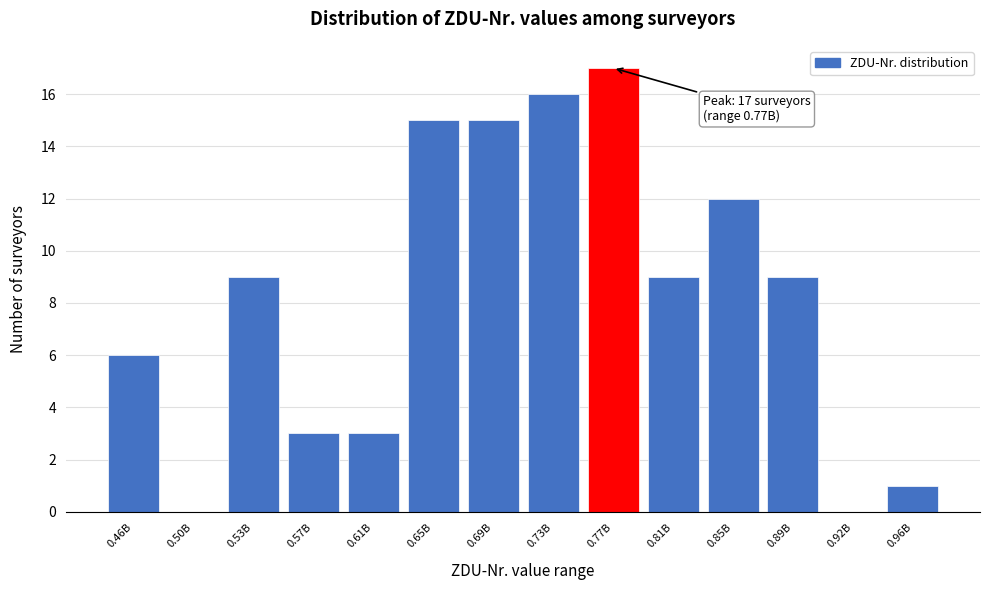

Reading left to right, extract all data points from this chart.

0.46B=6	0.50B=0	0.53B=9	0.57B=3	0.61B=3	0.65B=15	0.69B=15	0.73B=16	0.77B=17	0.81B=9	0.85B=12	0.89B=9	0.92B=0	0.96B=1